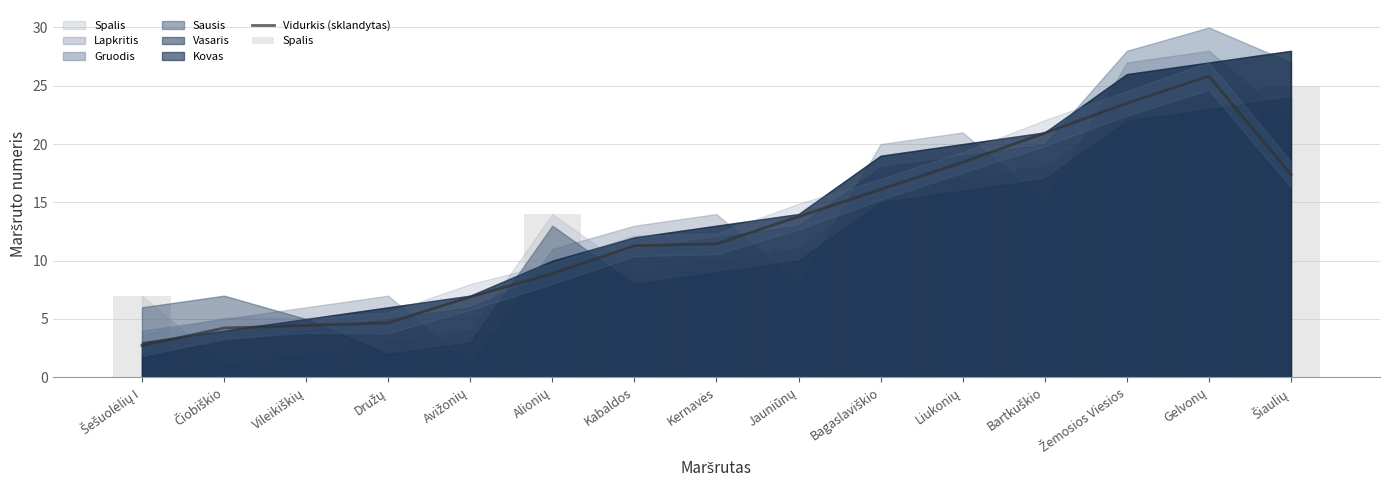

What is the minimum value for Vidurkis (sklandytas)?

2.7